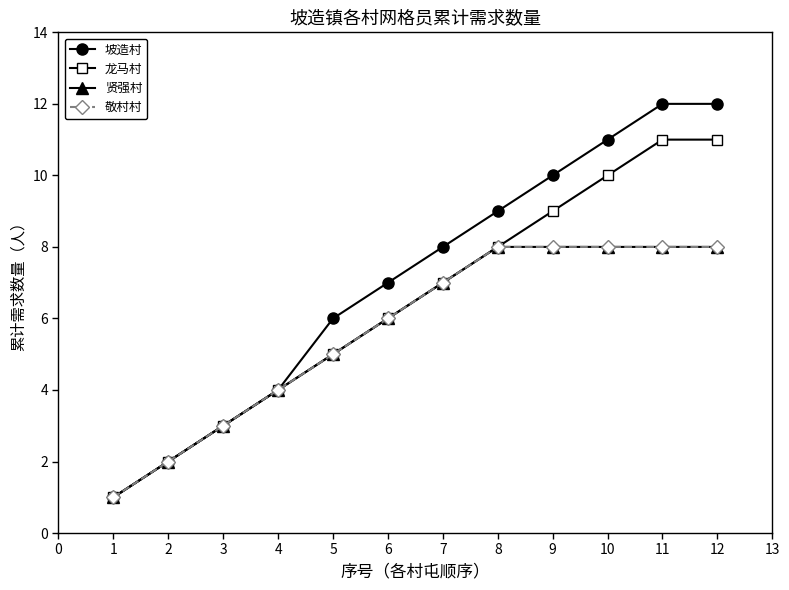

How many 贤强村 values are between 4 and 8?

9